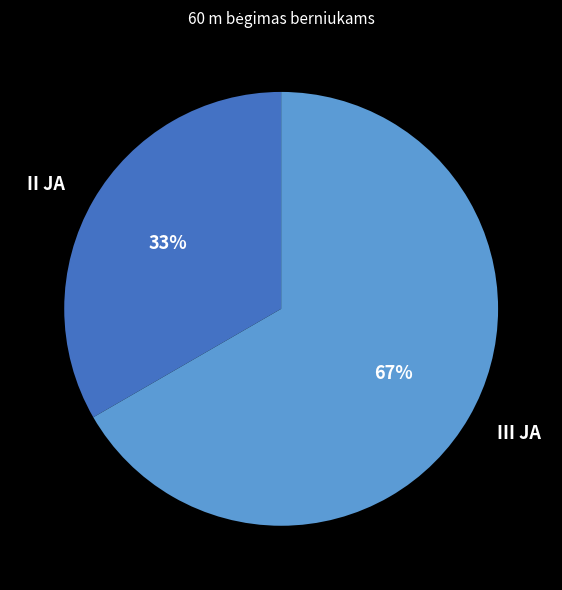

Rank the categories by value from highest to lowest.

III JA, II JA